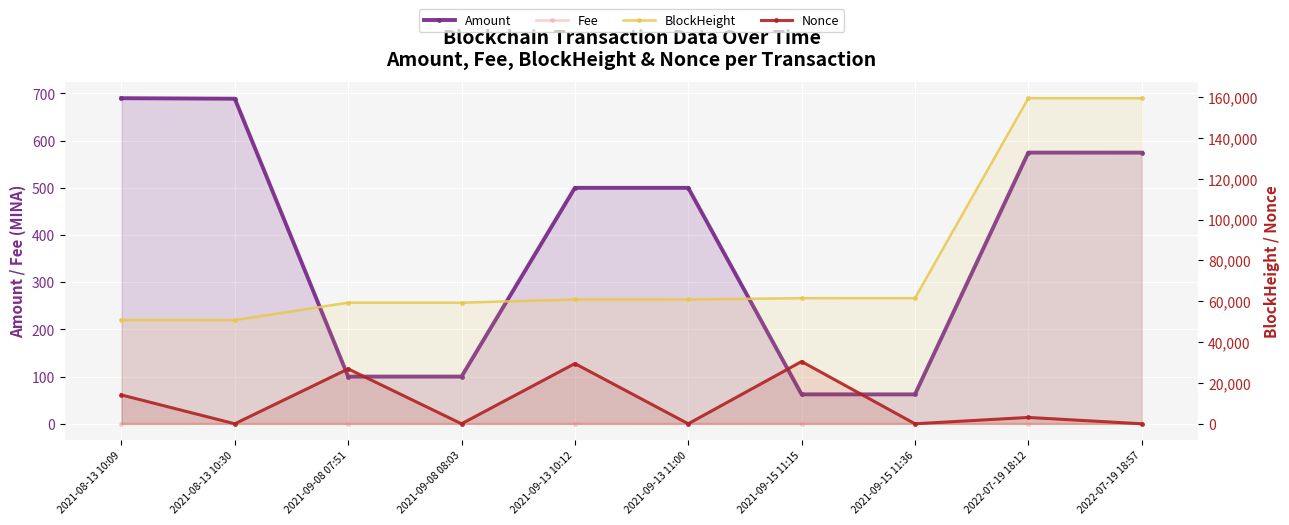

How many data points in BlockHeight are above 60886?

4